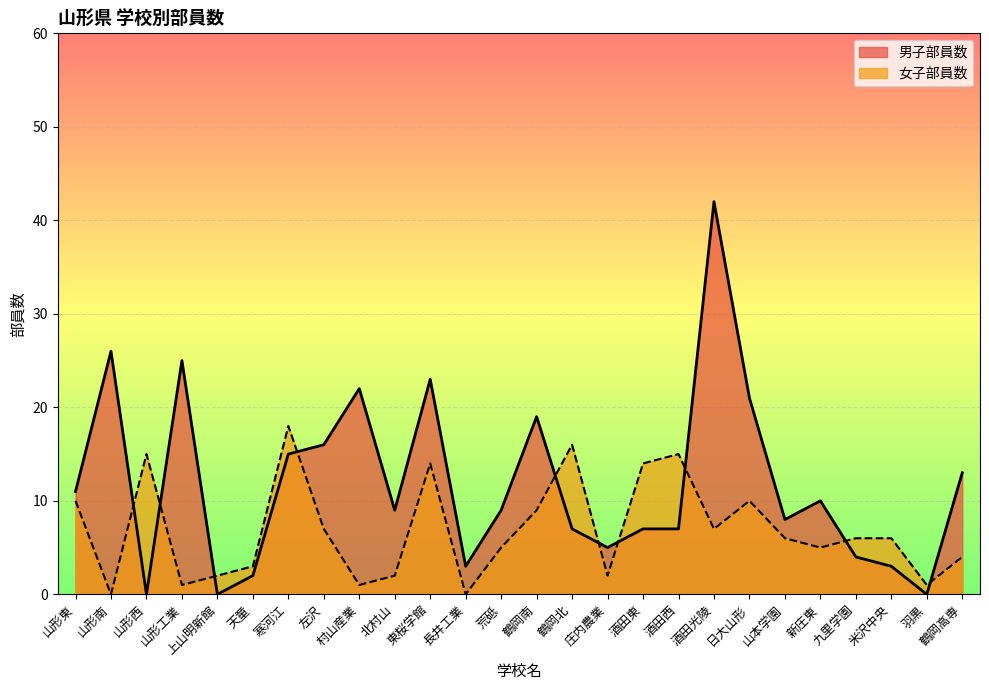

After their last crossing, which series has the higher values: 女子部員数 or 男子部員数?

男子部員数